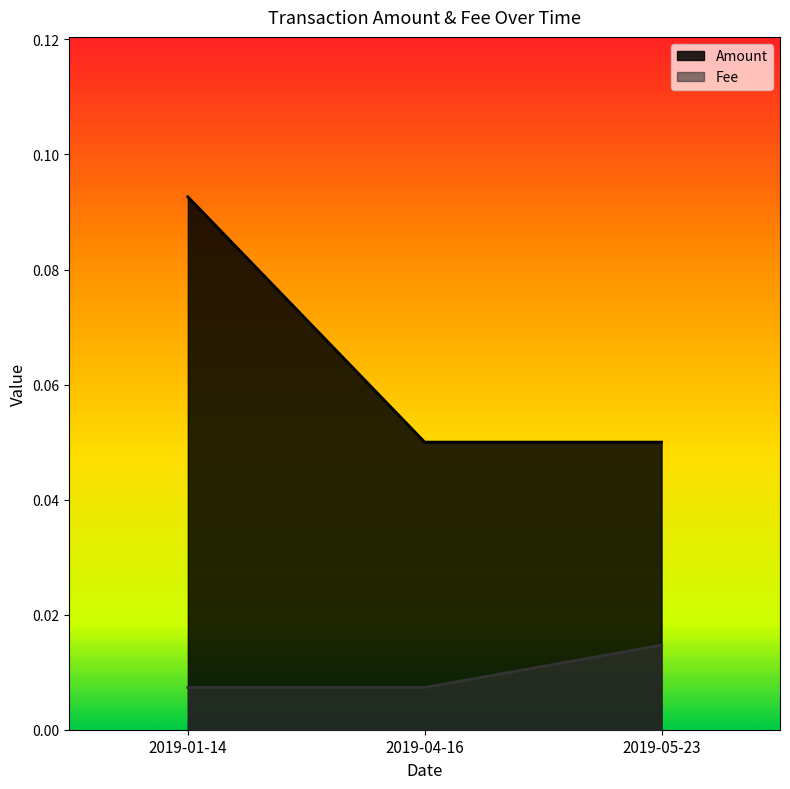

List the labels in order of Amount value, smallest first.

2019-04-16, 2019-05-23, 2019-01-14